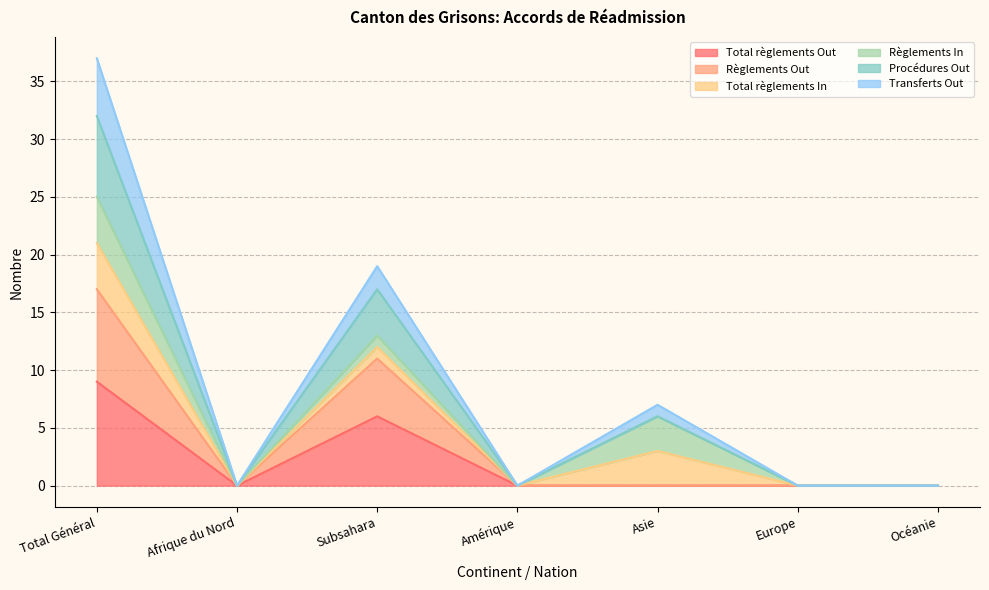

Where is the first local maximum for Transferts Out?

Subsahara